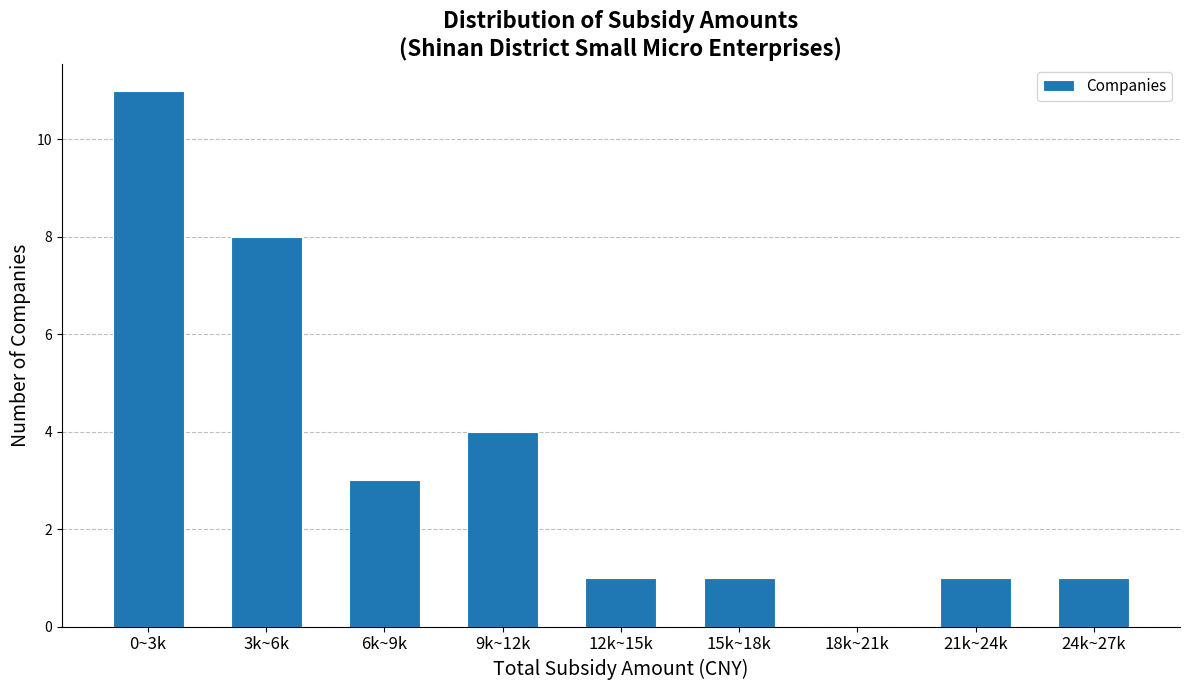

Reading left to right, what are all the values shown in this chart?

0~3k=11	3k~6k=8	6k~9k=3	9k~12k=4	12k~15k=1	15k~18k=1	18k~21k=0	21k~24k=1	24k~27k=1